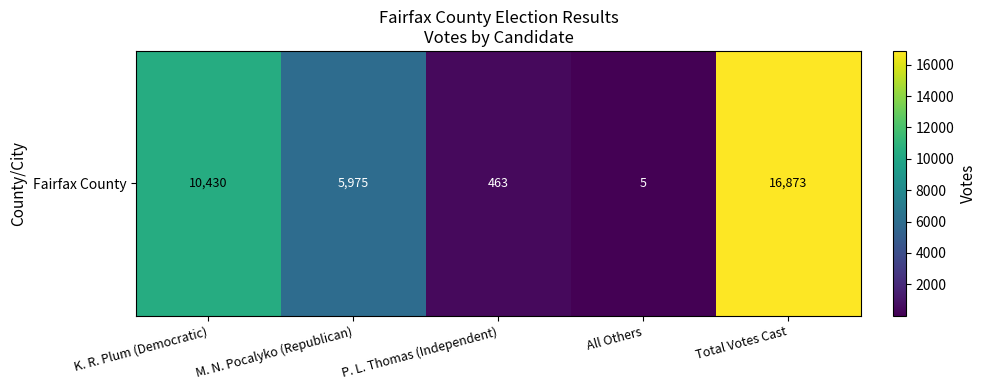

Rank the categories by value from highest to lowest.

Total Votes Cast, K. R. Plum (Democratic), M. N. Pocalyko (Republican), P. L. Thomas (Independent), All Others